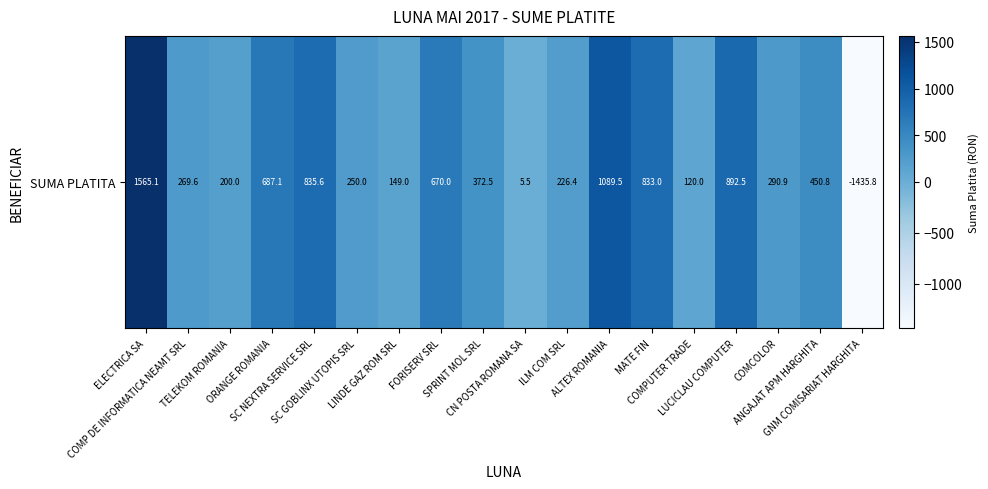

Rank the categories by value from highest to lowest.

ELECTRICA SA, ALTEX ROMANIA, LUCICLAU COMPUTER, SC NEXTRA SERVICE SRL, MATE FIN, ORANGE ROMANIA, FORISERV SRL, ANGAJAT APM HARGHITA, SPRINT MOL SRL, COMCOLOR, COMP DE INFORMATICA NEAMT SRL, SC GOBLINX UTOPIS SRL, ILM COM SRL, TELEKOM ROMANIA, LINDE GAZ ROM SRL, COMPUTER TRADE, CN POSTA ROMANA SA, GNM COMISARIAT HARGHITA